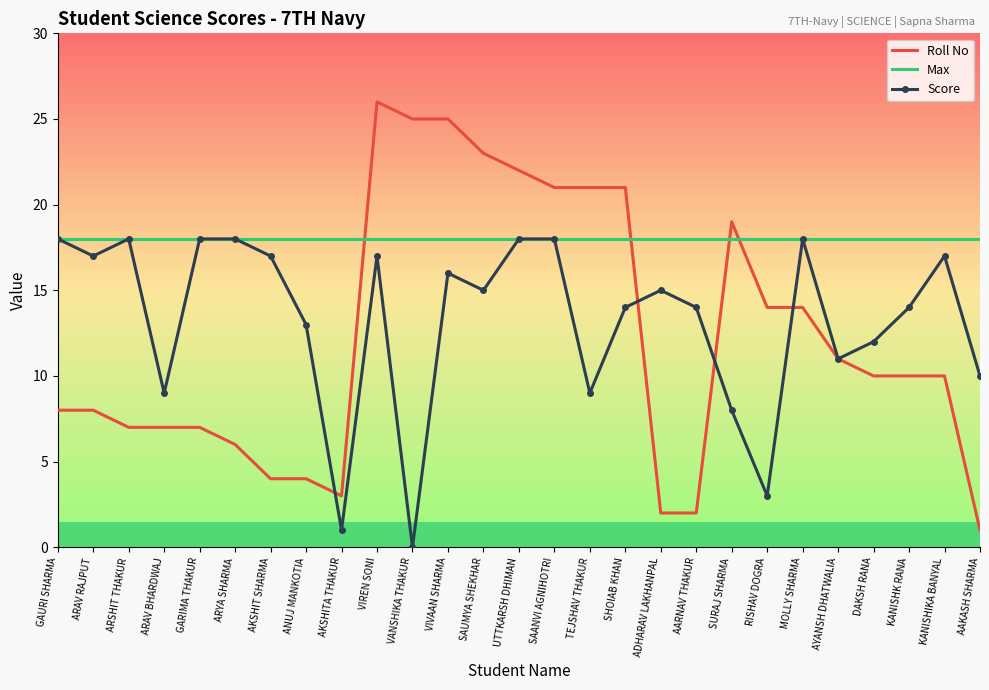

What is the difference between the highest and lowest values at AAKASH SHARMA?

17